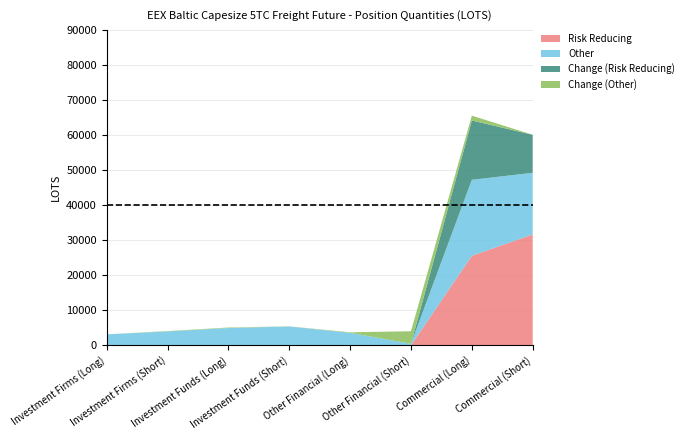

Reading left to right, list all the values displayed in this chart.

Risk Reducing: 0.0	0.0	0.0	0.0	0.0	0.0	25520.4	31631.2
Other: 3104.5	3935.6	4907.5	5347.9	3530.0	410.0	21696.2	17583.9
Change (Risk Reducing): 0.0	0.0	0.0	0.0	0.0	0.0	16924.9	10860.1
Change (Other): 0.0	100.0	143.5	35.0	155.0	3584.4	1392.4	0.0